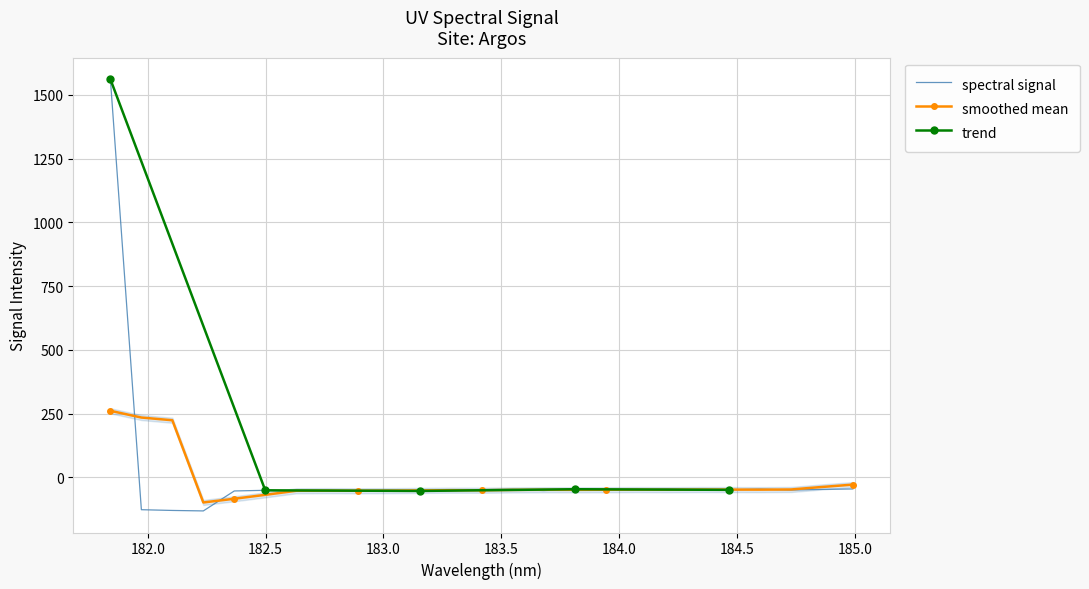

What is the maximum value for smoothed mean?

260.8